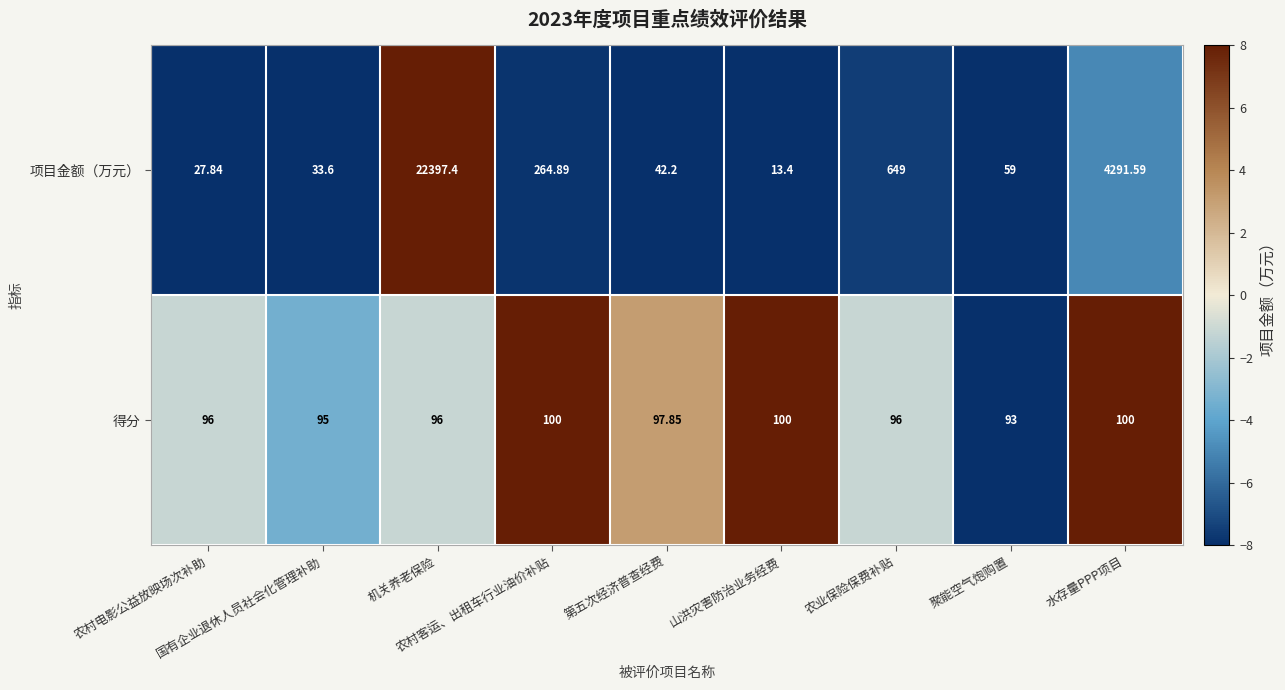

List the series in order of their overall mean, lowest first.

得分, 项目金额（万元）